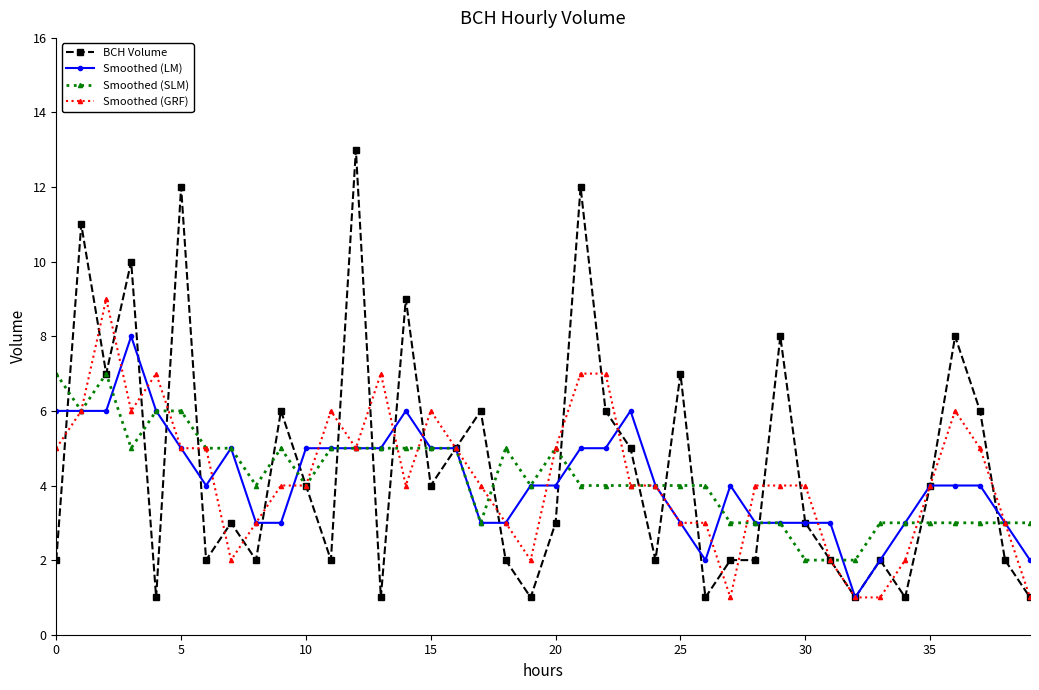

What is the highest value of the Smoothed (SLM) series?

7